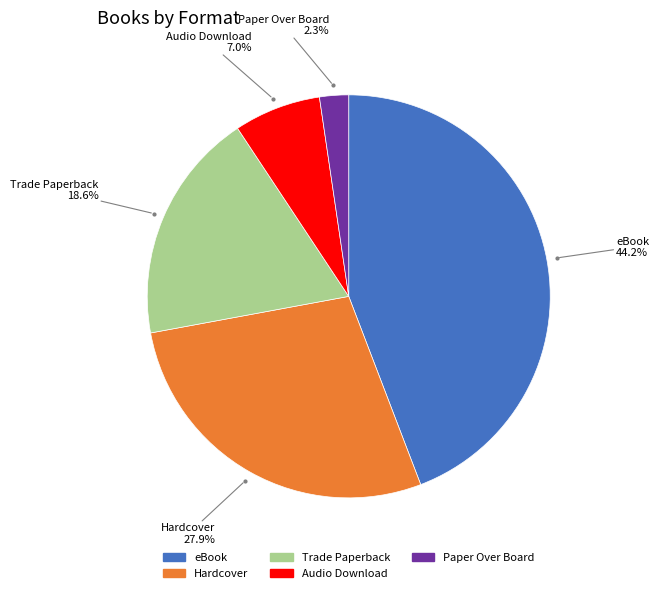

Approximately how many times larger is the value at eBook compared to Trade Paperback?

2.4